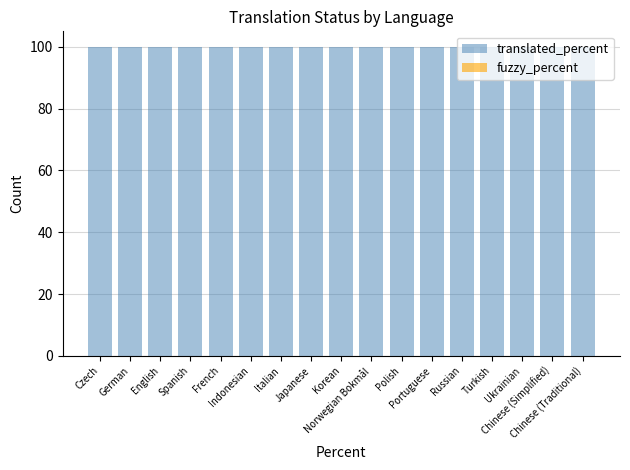

What position from the left is Chinese (Traditional)?

17